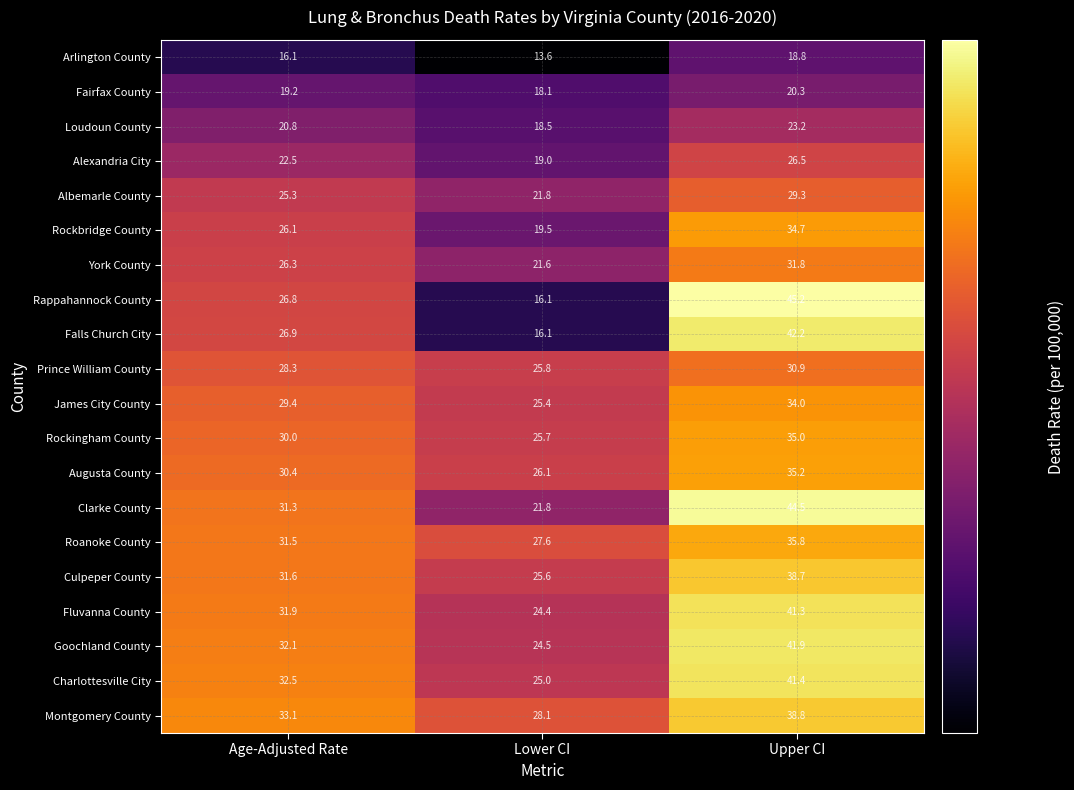

Where does the Roanoke County series first go above 31?

Age-Adjusted Rate